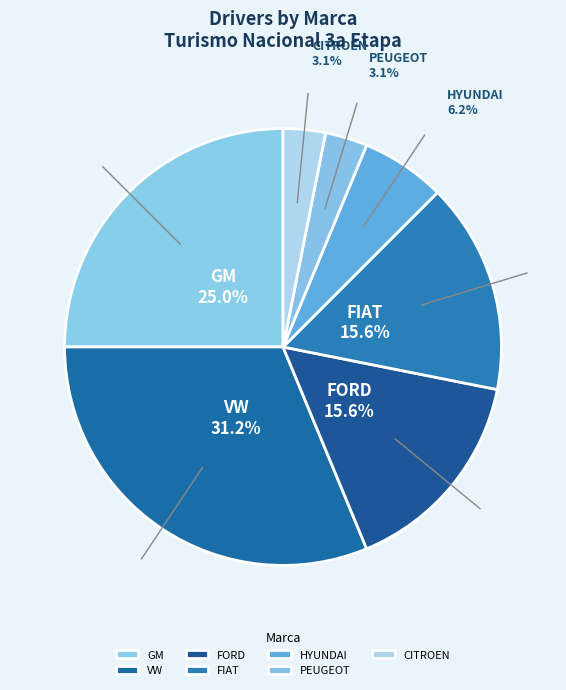

What is the ratio of the value at VW to the value at FORD?

2.0